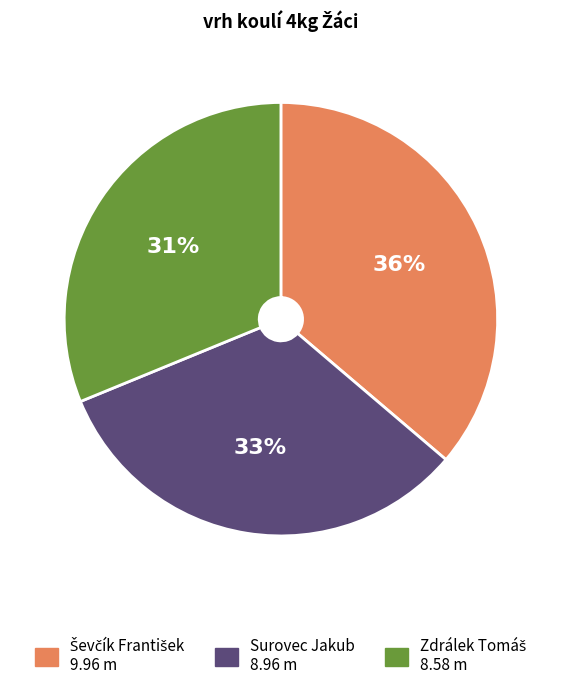

The Surovec Jakub slice represents 33% of the pie. True or false?

True